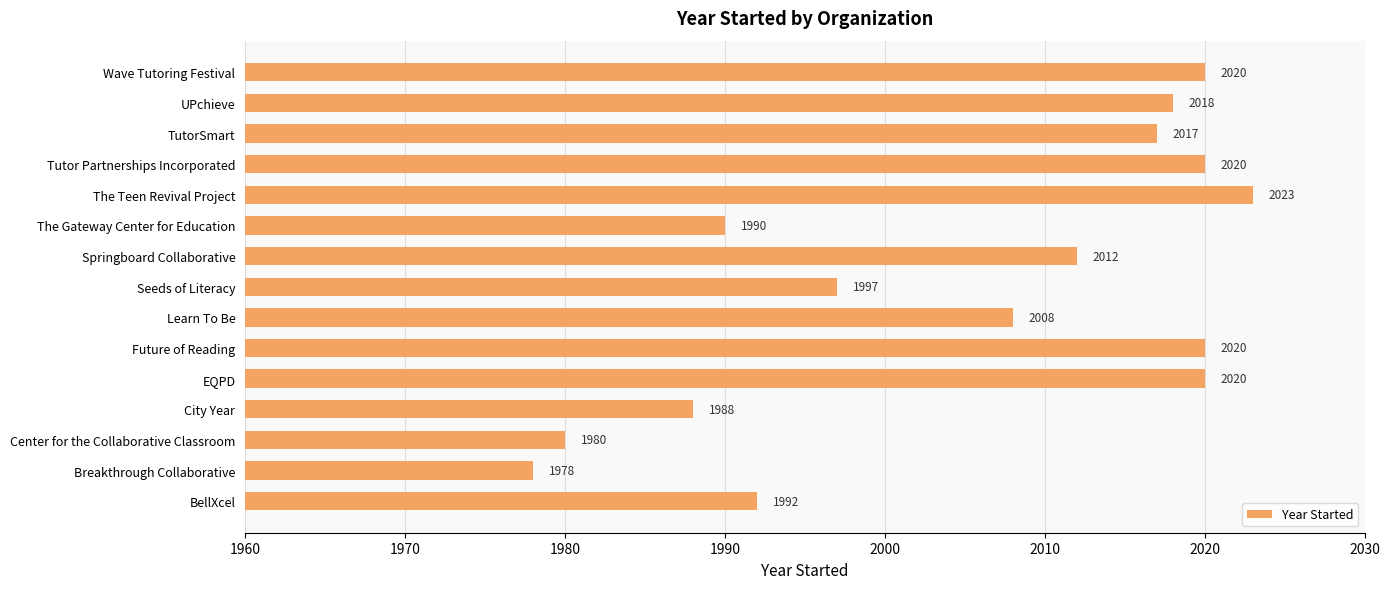

How many distinct data groups are displayed?

1